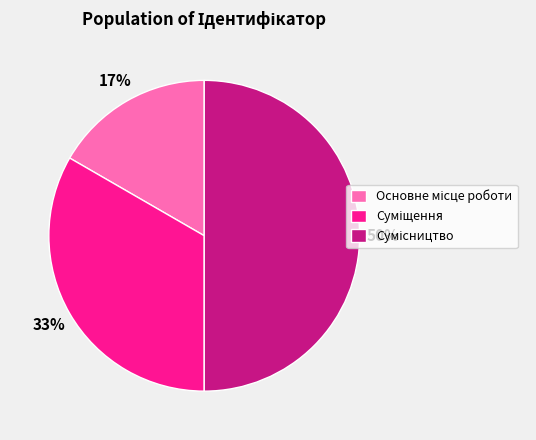

To the nearest percent, what is the average slice percentage?

33%